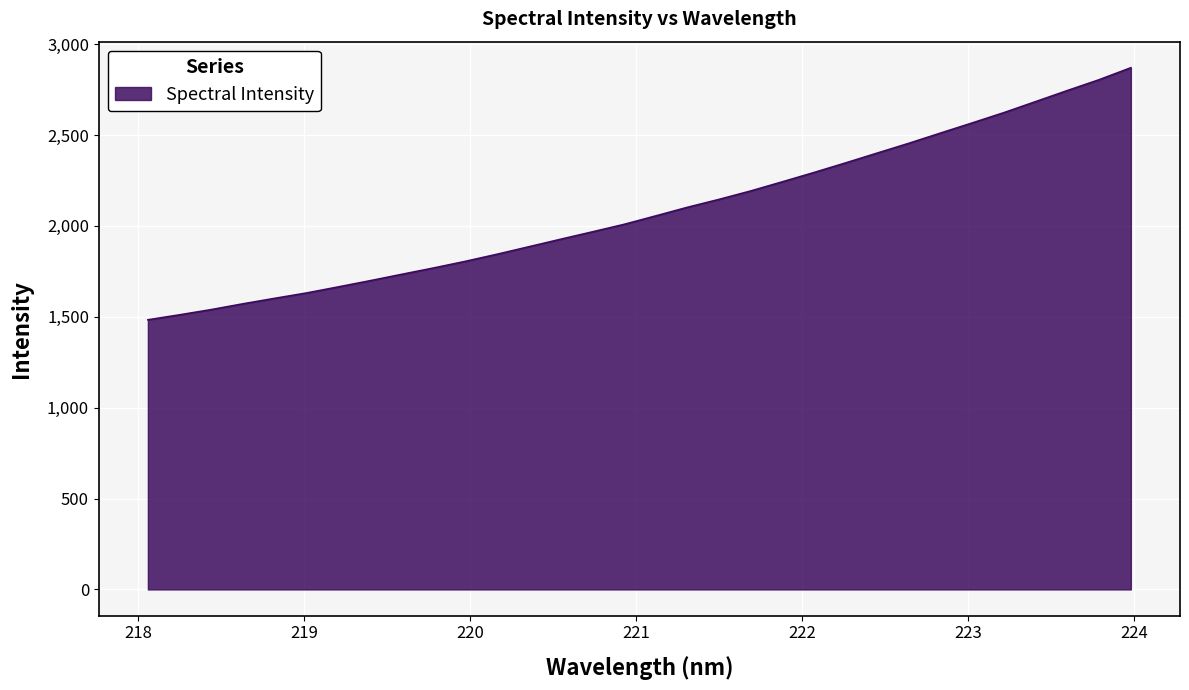

What is the minimum value shown in the chart?

1483.3